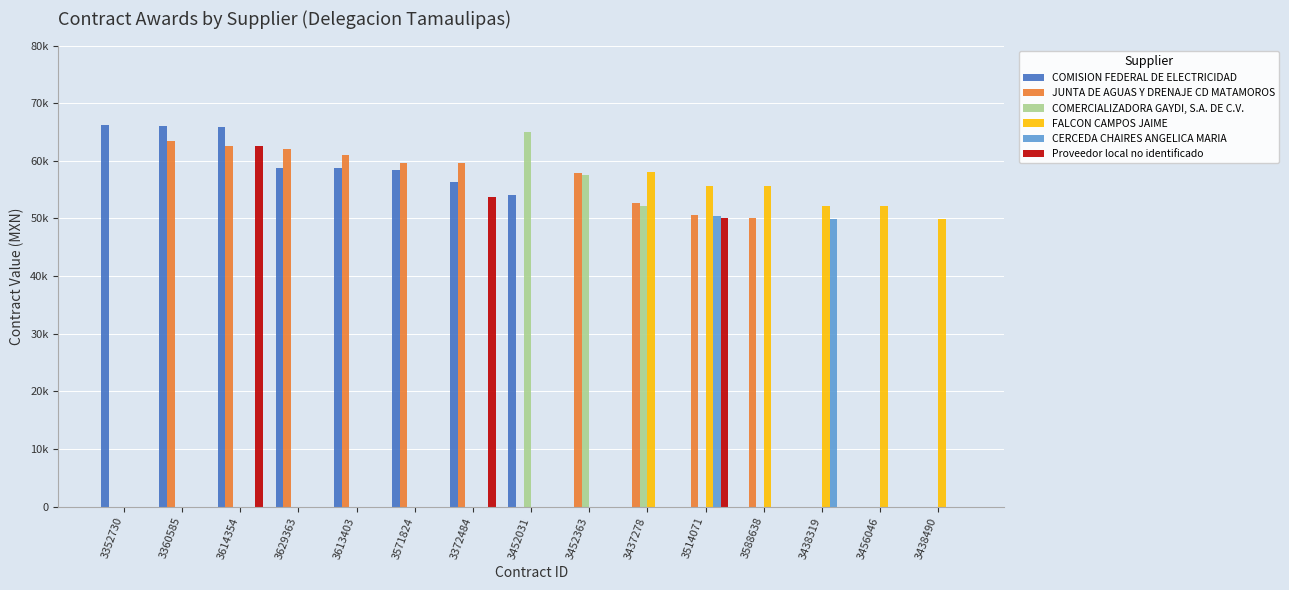

Reading left to right, list all the values displayed in this chart.

COMISION FEDERAL DE ELECTRICIDAD: 66177	66035	65909	58811	58811	58477	56333	54145	0	0	0	0	0	0	0
JUNTA DE AGUAS Y DRENAJE CD MATAMOROS: 0	63374	62518	62124	61062	59614	59567	0	57957	52733	50572	50027	0	0	0
COMERCIALIZADORA GAYDI, S.A. DE C.V.: 0	0	0	0	0	0	0	64960	57536	52200	0	0	0	0	0
FALCON CAMPOS JAIME: 0	0	0	0	0	0	0	0	0	58000	55680	55680	52200	52200	49950
CERCEDA CHAIRES ANGELICA MARIA: 0	0	0	0	0	0	0	0	0	0	50350	0	49950	0	0
Proveedor local no identificado: 0	0	62518	0	0	0	53730	0	0	0	50000	0	0	0	0